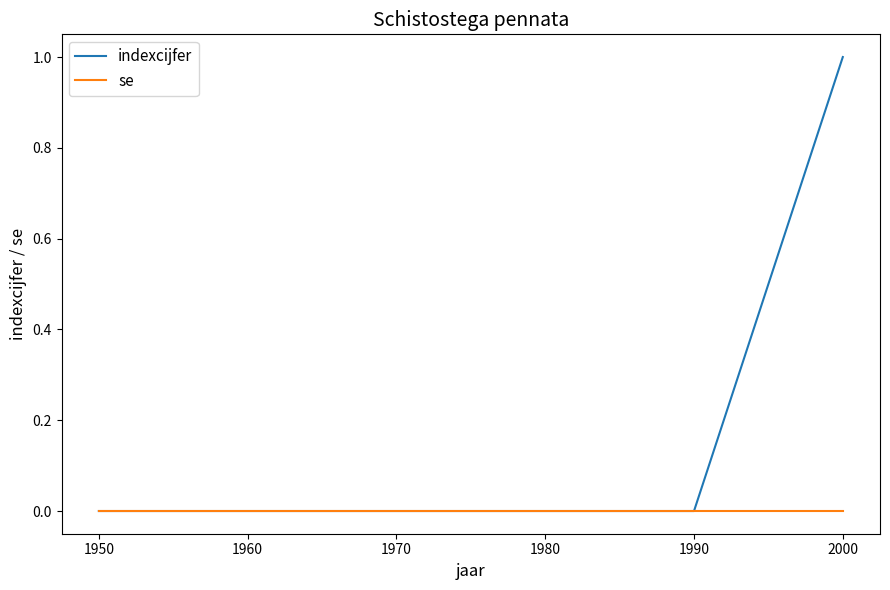

Which series has the widest spread of values?

indexcijfer